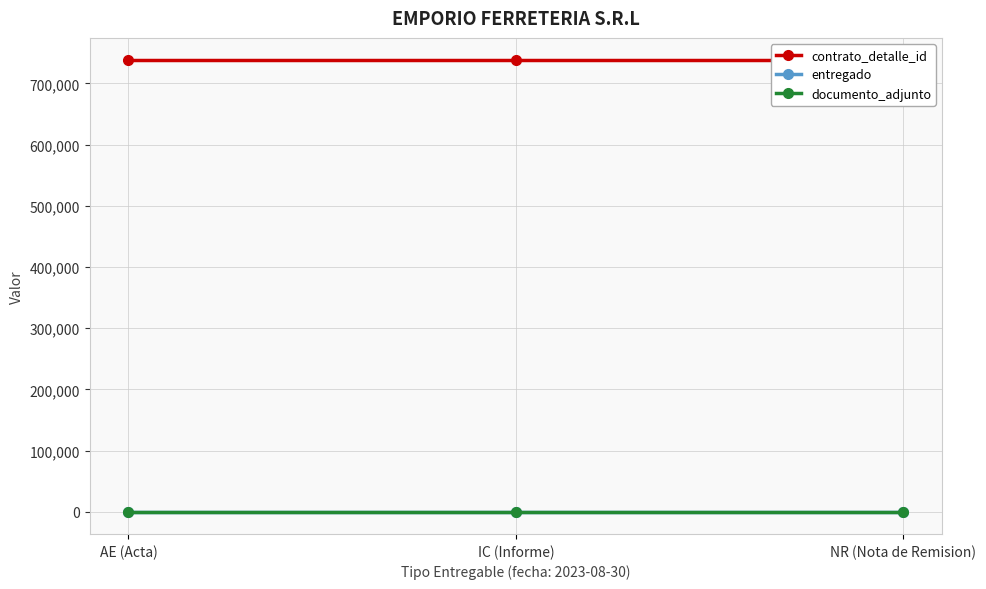

At which label does documento_adjunto reach its peak?

AE (Acta)